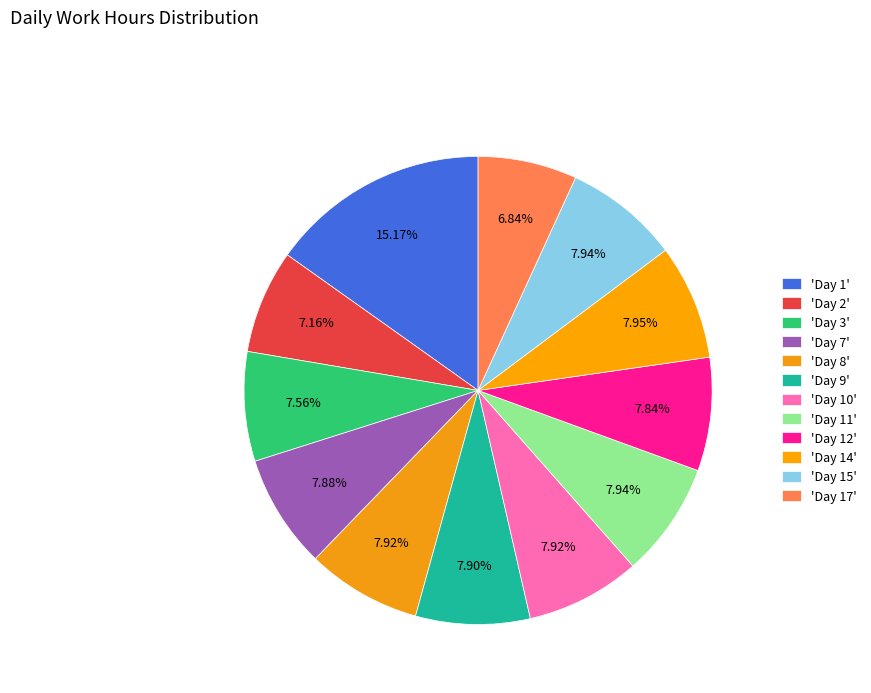

What is the smallest slice in the pie chart?

Day 17